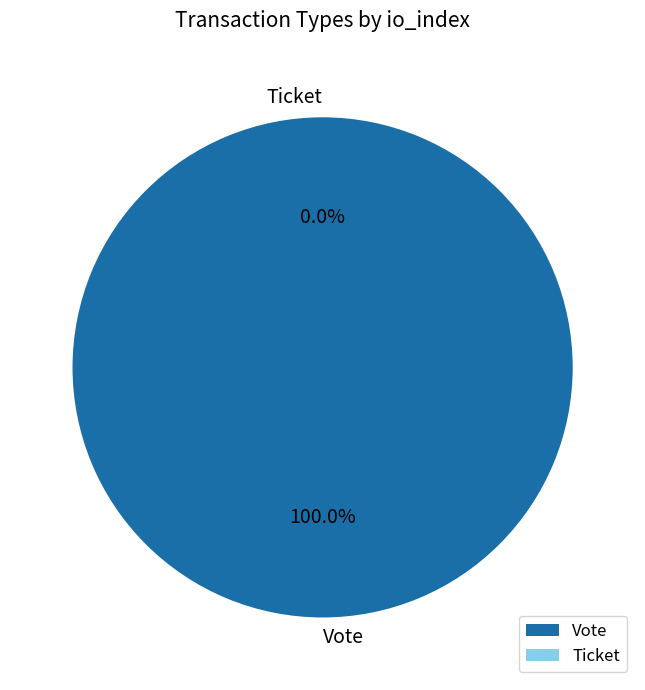

What is the change in value from Vote to Ticket?

-1